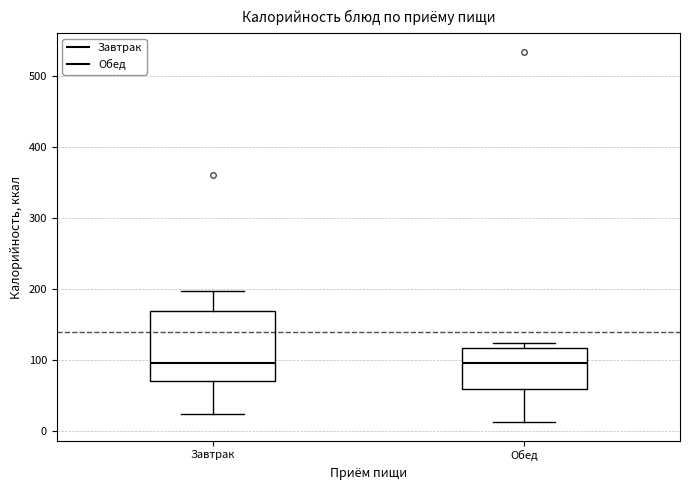

Where is the upper edge of the box for Завтрак on the y-axis? The values are not printed on the chart, so give them approximately, as read against the axis.

170